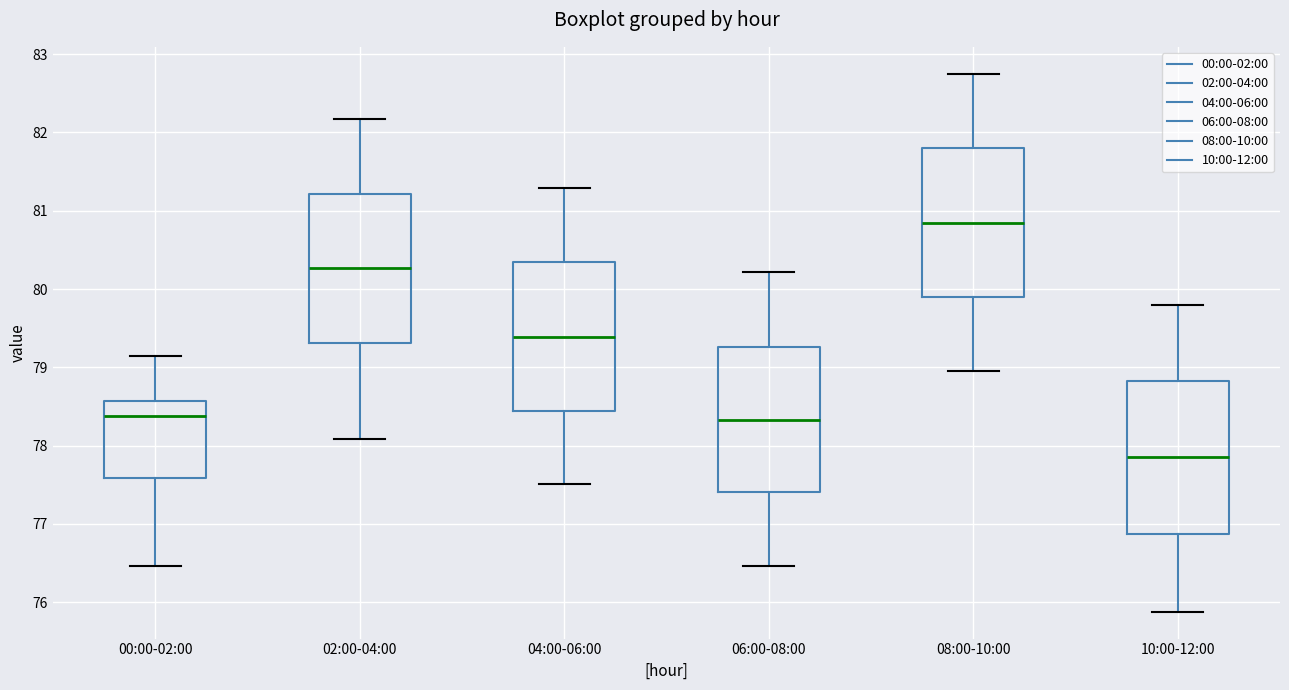

Where does the lower whisker of the box for 10:00-12:00 end on the y-axis? The values are not printed on the chart, so give them approximately, as read against the axis.

75.9